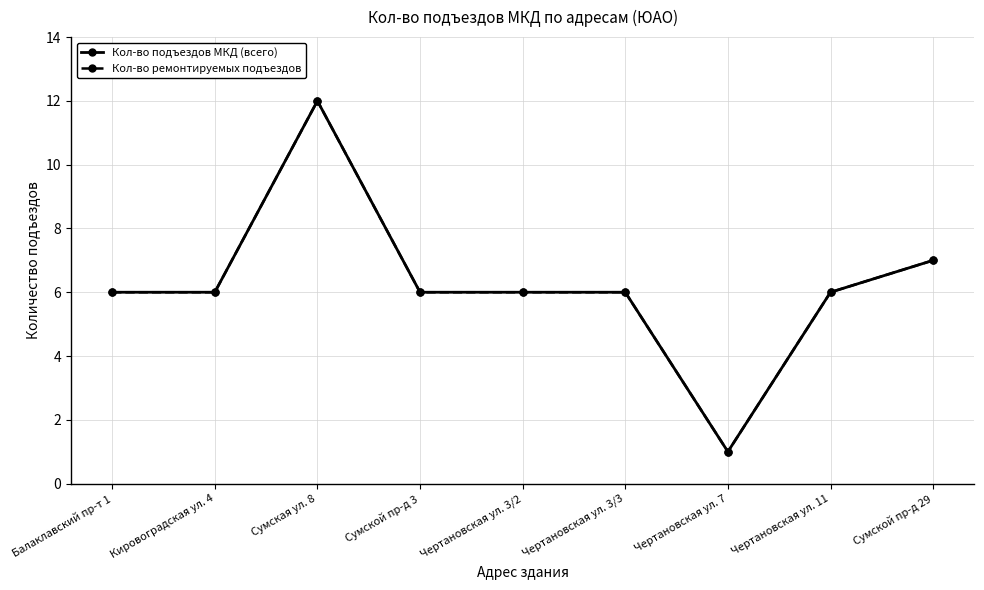

True or false: Кол-во подъездов МКД (всего) and Кол-во ремонтируемых подъездов cross at least once.

False